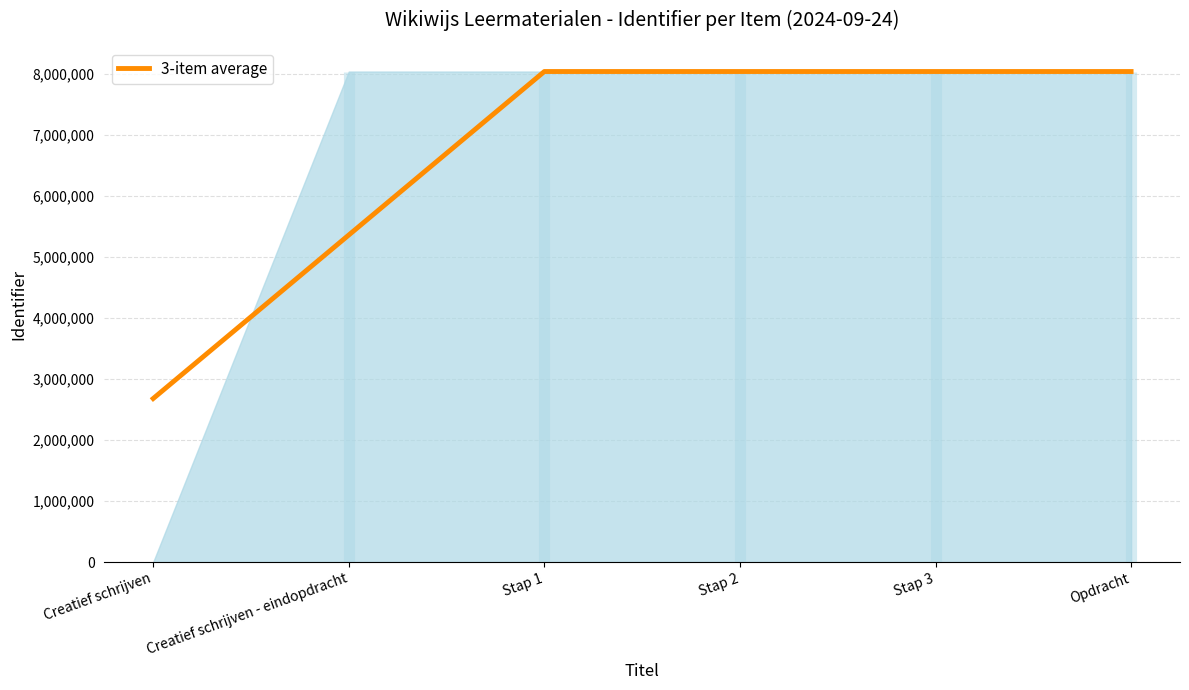

Where does the data first go above 8043456?

Stap 2